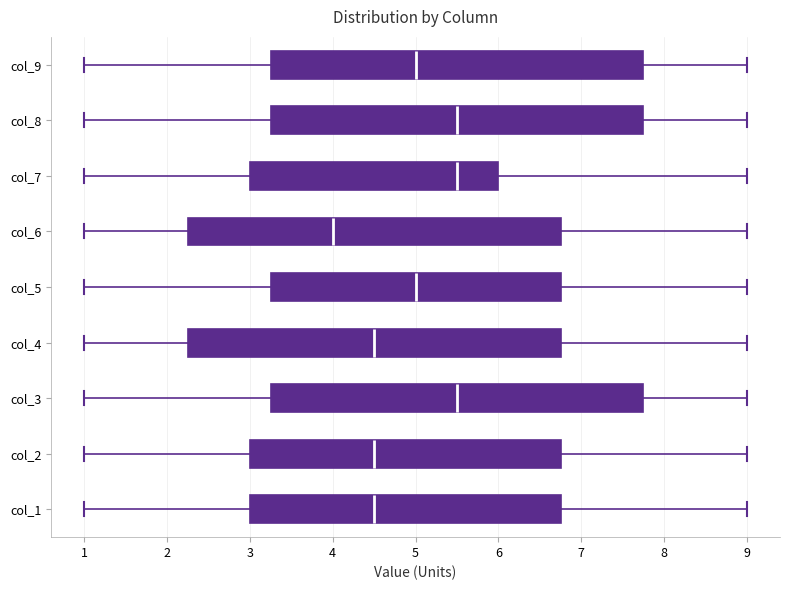

Reading bottom to top, read every box against the x-axis: the position of its median line, the range the box covers, and the ends of its whiskers. The values are not printed on the chart, so give them approximately, as read against the axis.

col_1: median 4.5, box 3.0 to 6.8, whiskers 1.0 to 9.0
col_2: median 4.5, box 3.0 to 6.8, whiskers 1.0 to 9.0
col_3: median 5.5, box 3.3 to 7.8, whiskers 1.0 to 9.0
col_4: median 4.5, box 2.3 to 6.8, whiskers 1.0 to 9.0
col_5: median 5.0, box 3.3 to 6.8, whiskers 1.0 to 9.0
col_6: median 4.0, box 2.3 to 6.8, whiskers 1.0 to 9.0
col_7: median 5.5, box 3.0 to 6.0, whiskers 1.0 to 9.0
col_8: median 5.5, box 3.3 to 7.8, whiskers 1.0 to 9.0
col_9: median 5.0, box 3.3 to 7.8, whiskers 1.0 to 9.0